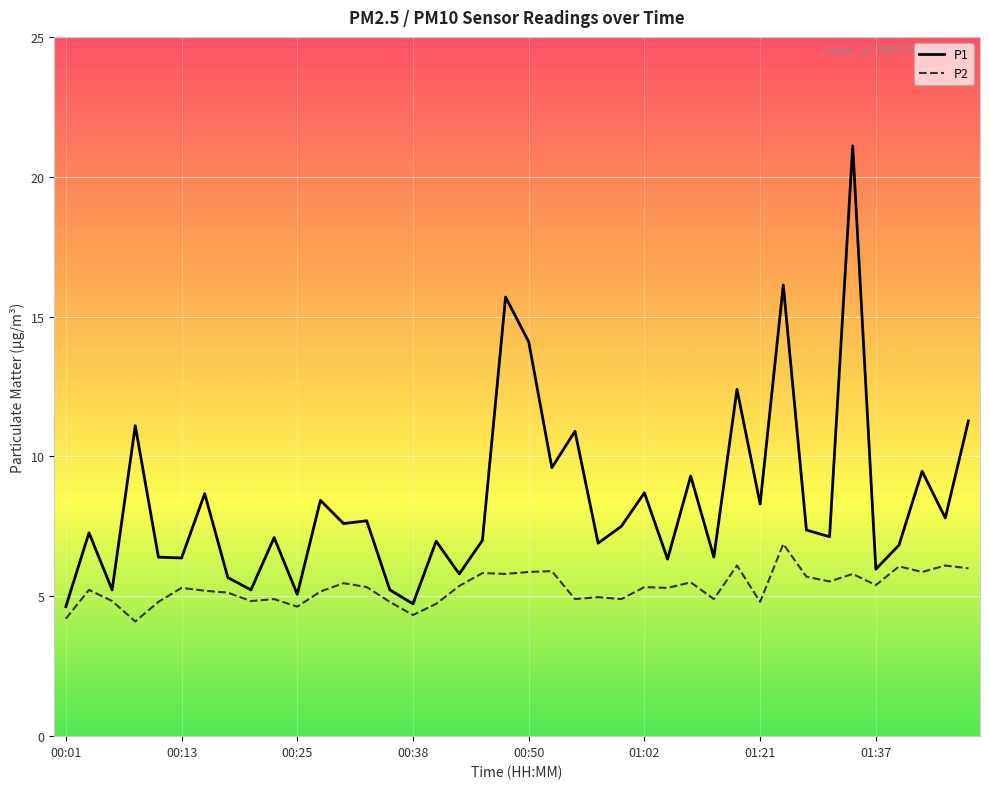

Which series has the largest range (max minus min)?

P1